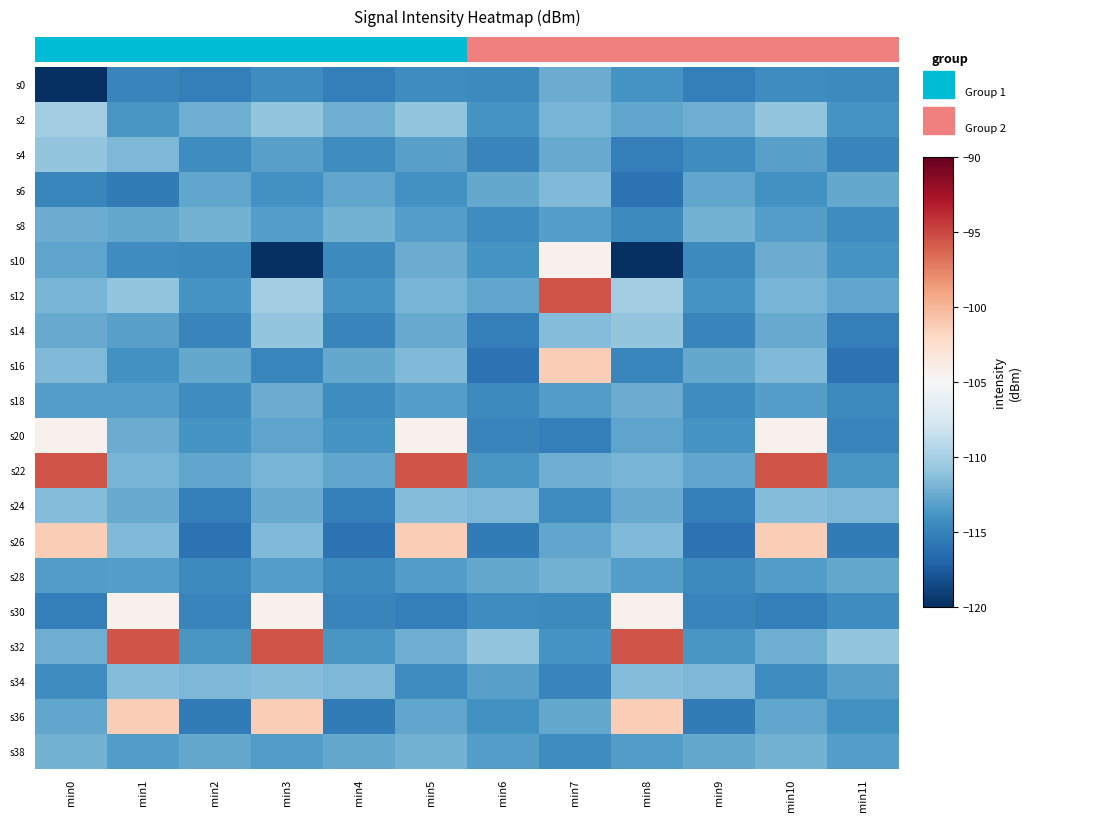

Read the s10 value at min7.

-104.3